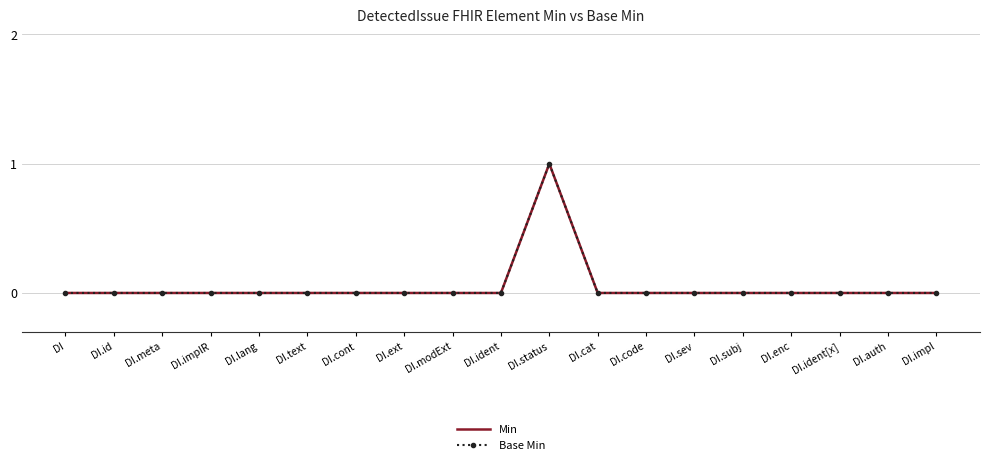

Which has a higher value, DI.enc or DI.status?

DI.status